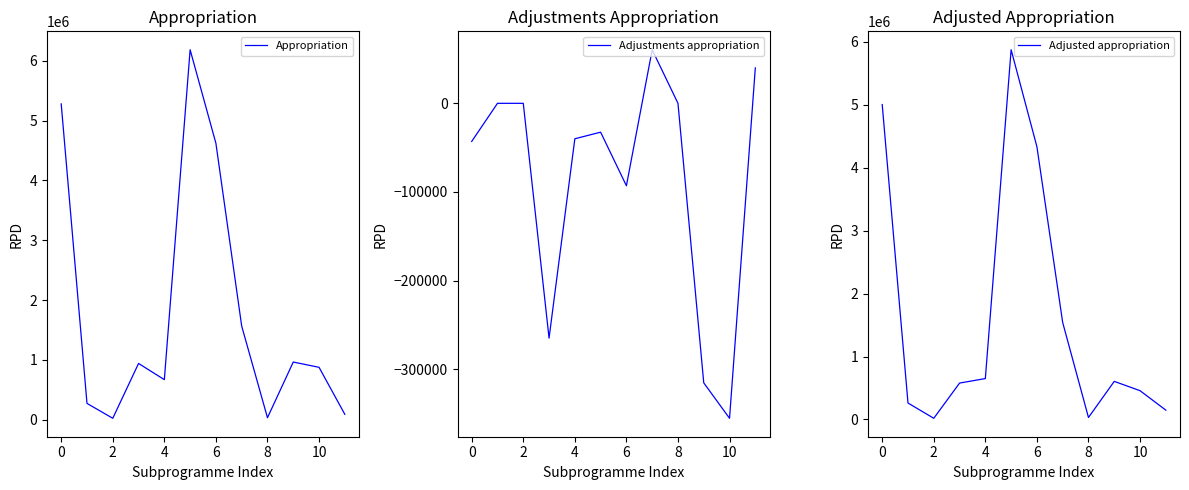

How many lines are shown in the chart?

3